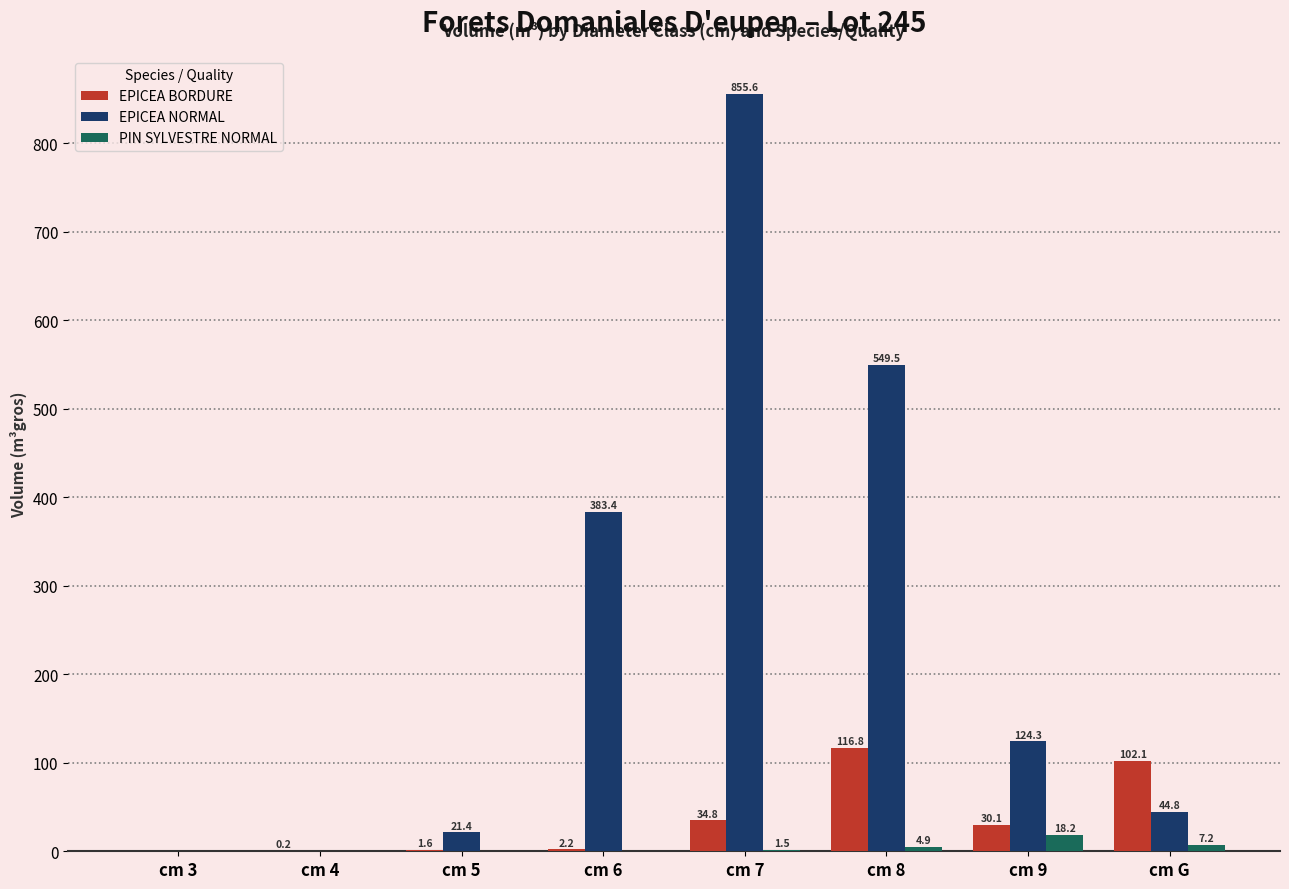

Where does the EPICEA NORMAL series first go above 124?

cm 6